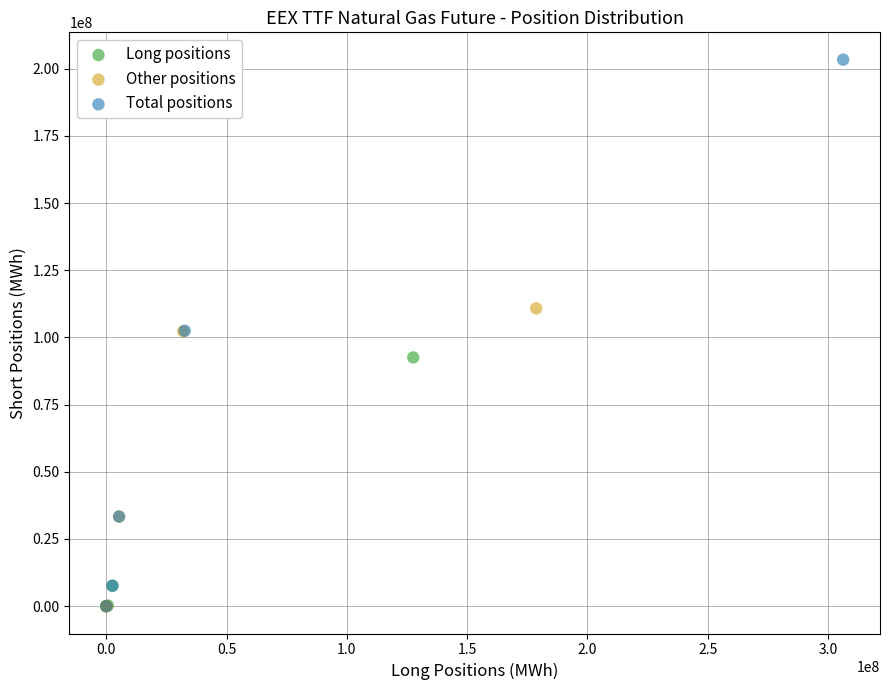

Which series has the widest spread of Y values?

Total positions